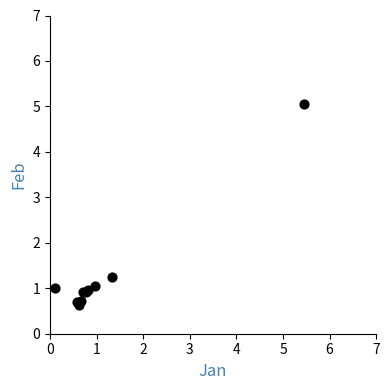

What Y value in the scatter plot is closest to 2?

1.3